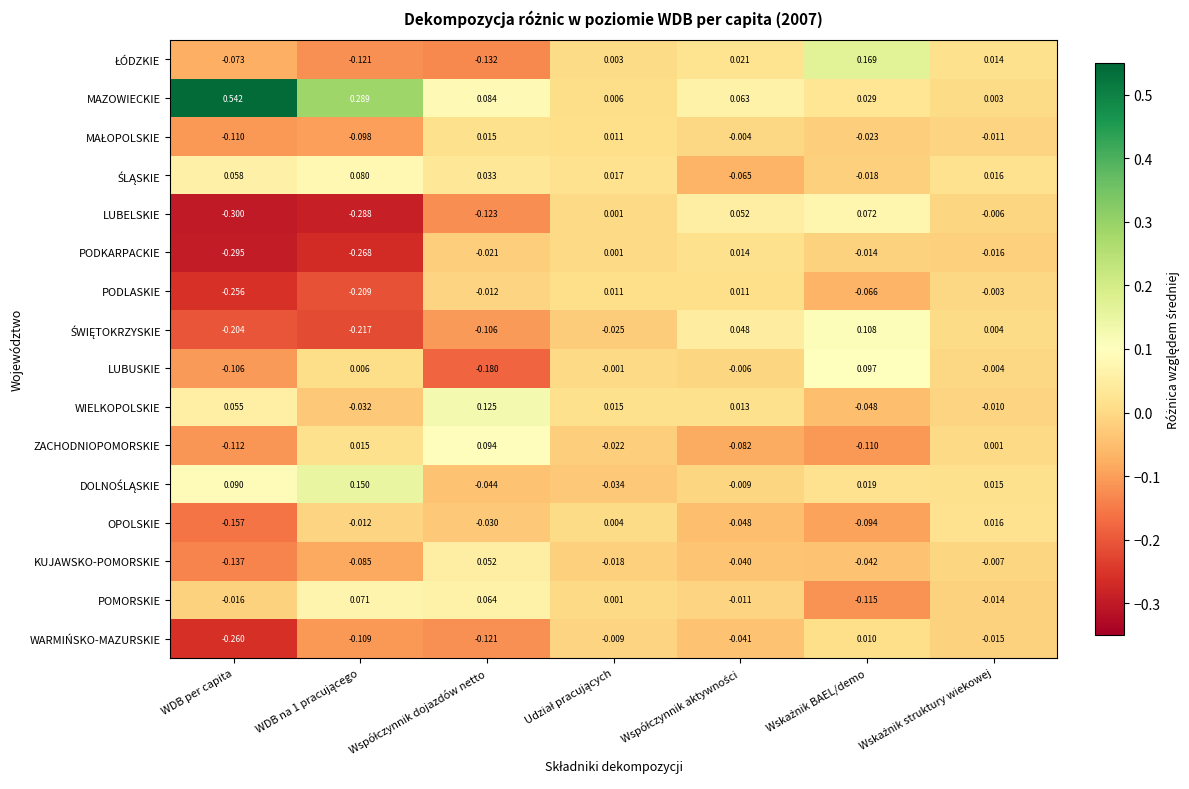

Which label corresponds to the smallest value in the chart?

WDB per capita